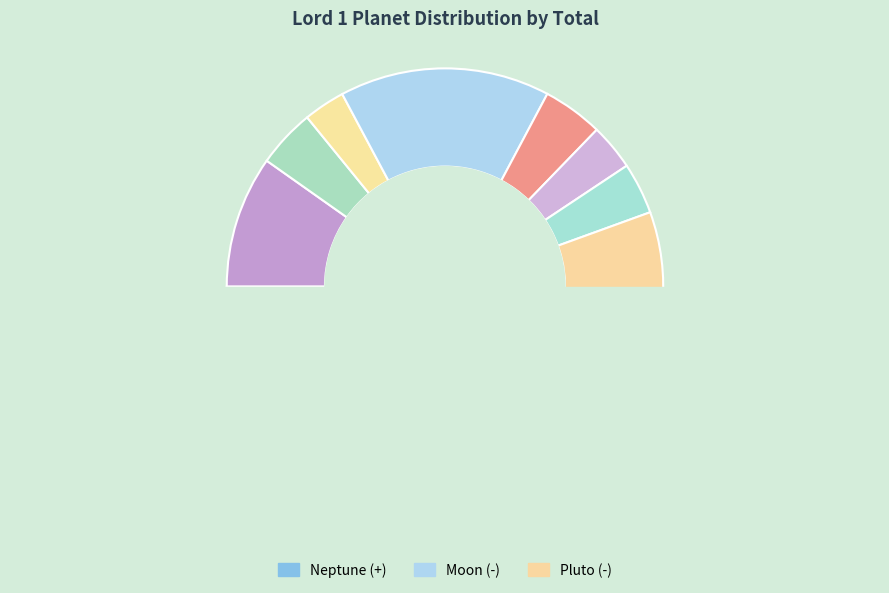

Which has a higher value, Venus (+) or Uranus (+)?

Uranus (+)